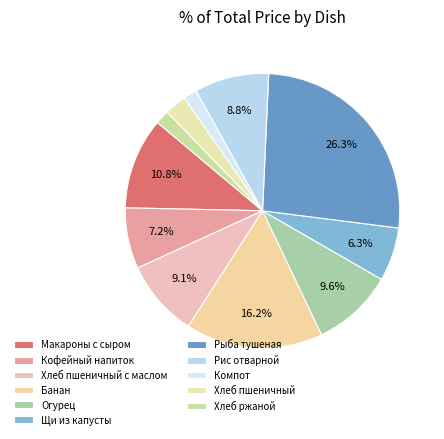

Which has a higher value, Хлеб ржаной or Хлеб пшеничный с маслом?

Хлеб пшеничный с маслом